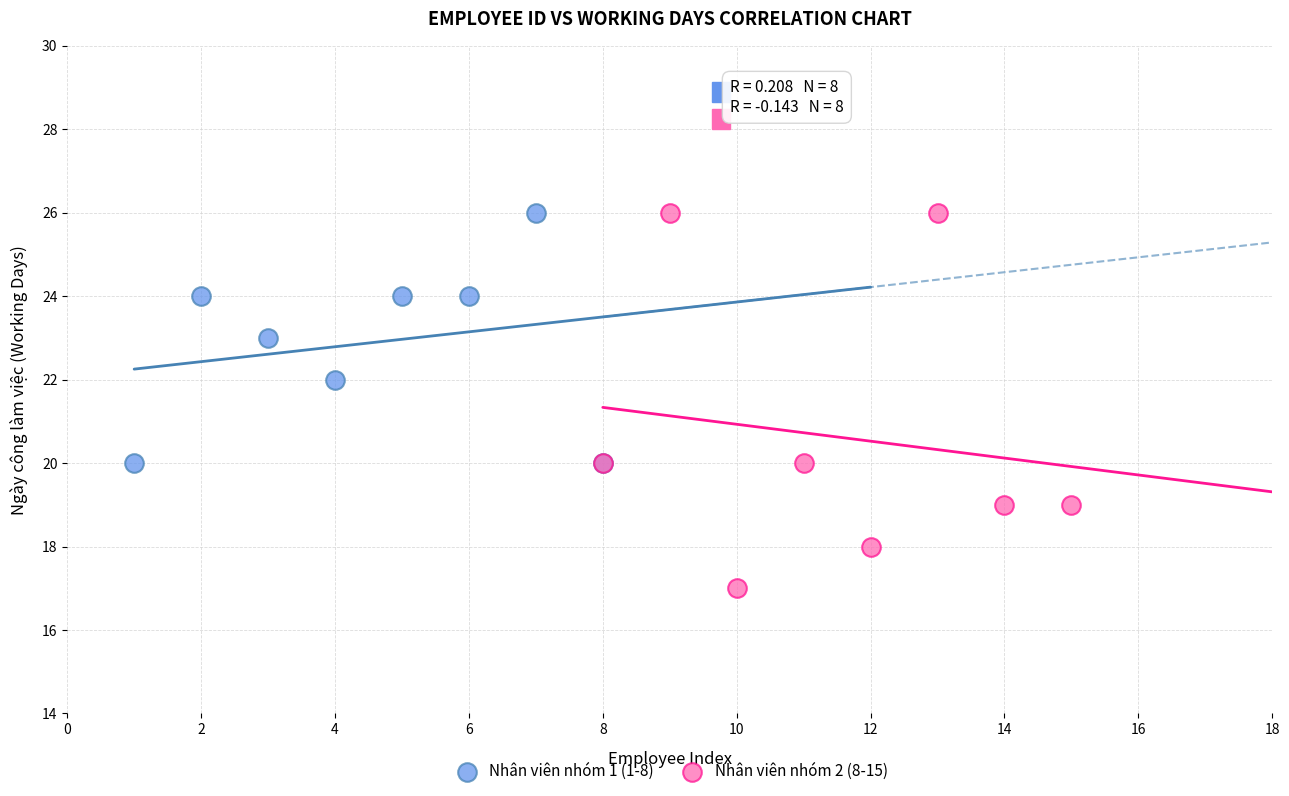

Which series has the largest Y range (max minus min)?

Nhân viên nhóm 2 (8-15)